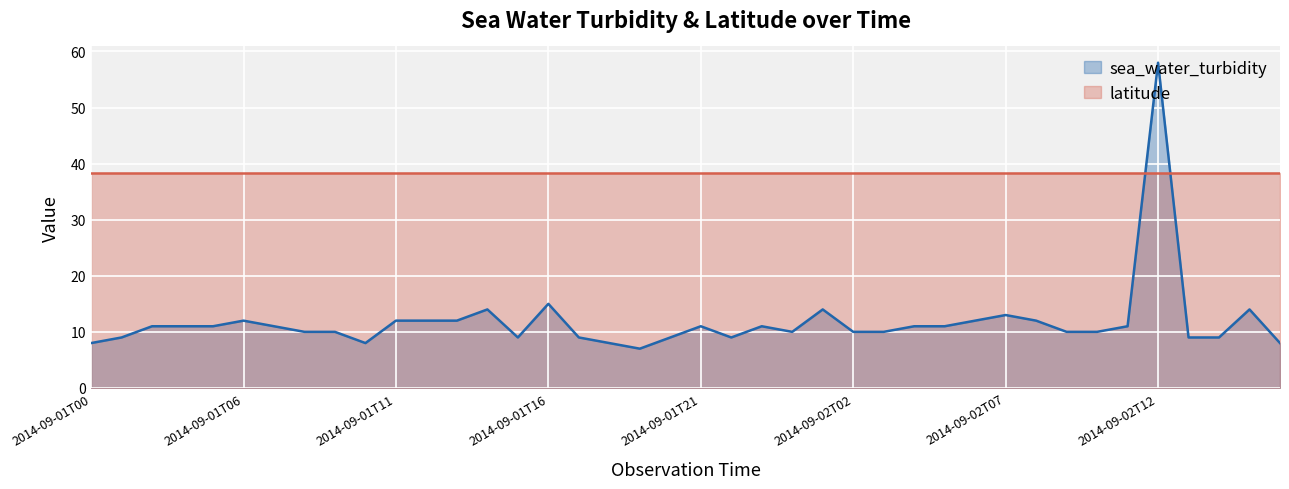

What is the difference between the maximum and second lowest values?

50